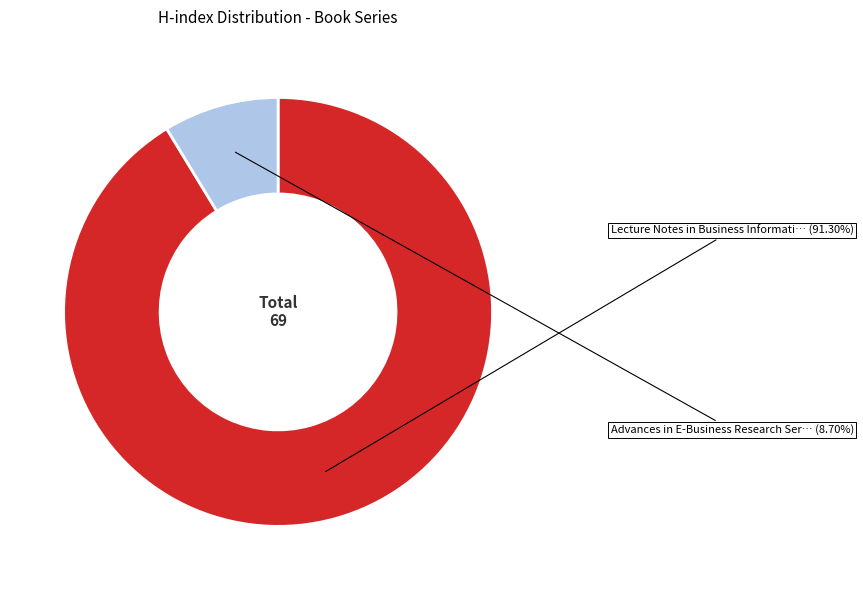

Is there any slice that represents more than half of the pie?

Yes